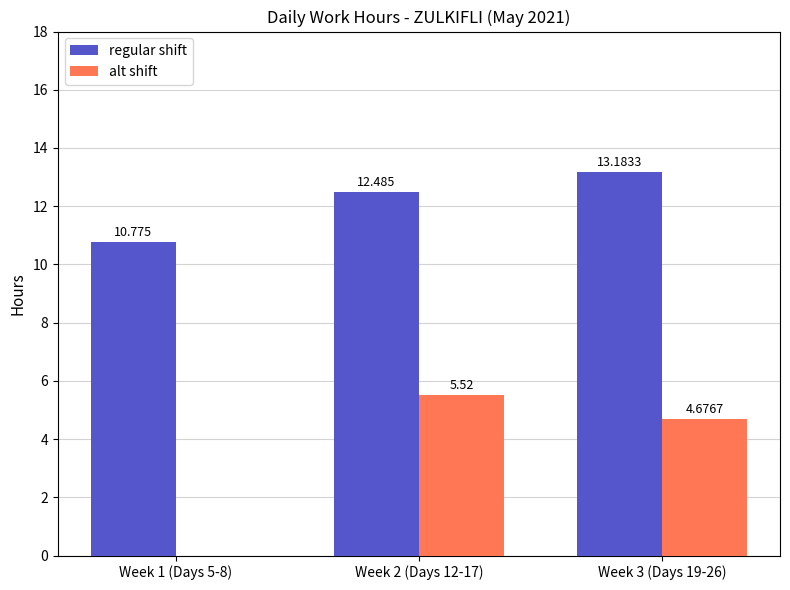

Count the number of categories in the chart.

3